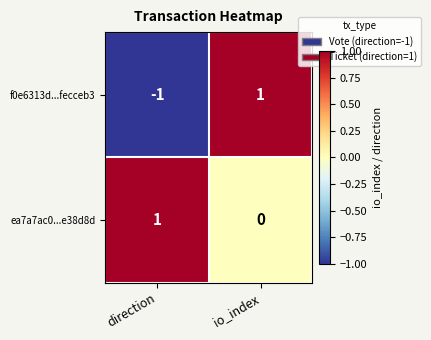

Between direction and io_index, which series saw the biggest shift?

f0e6313d...fecceb3